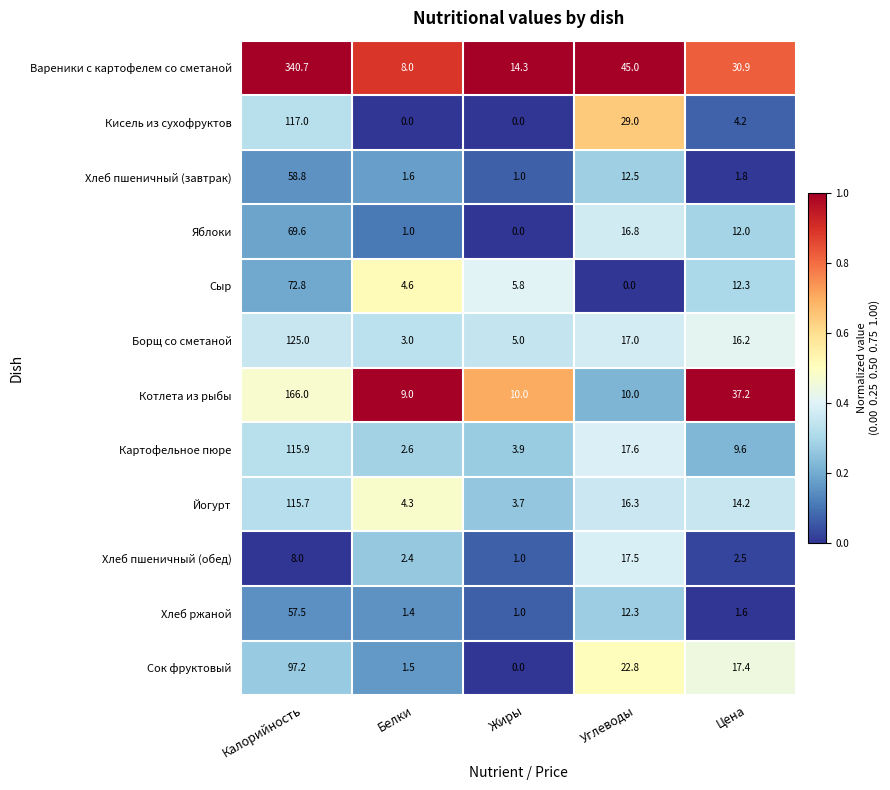

What is the spread (max minus min) of values at Углеводы?

45.0